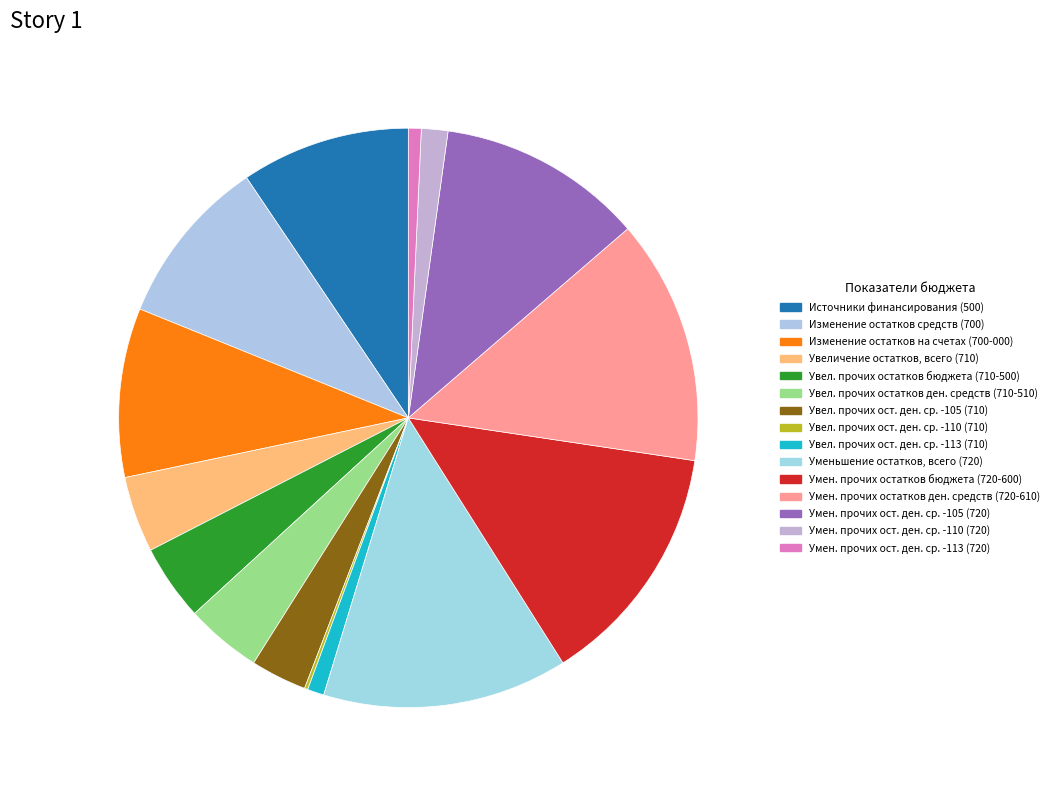

Which slice is the smallest?

710